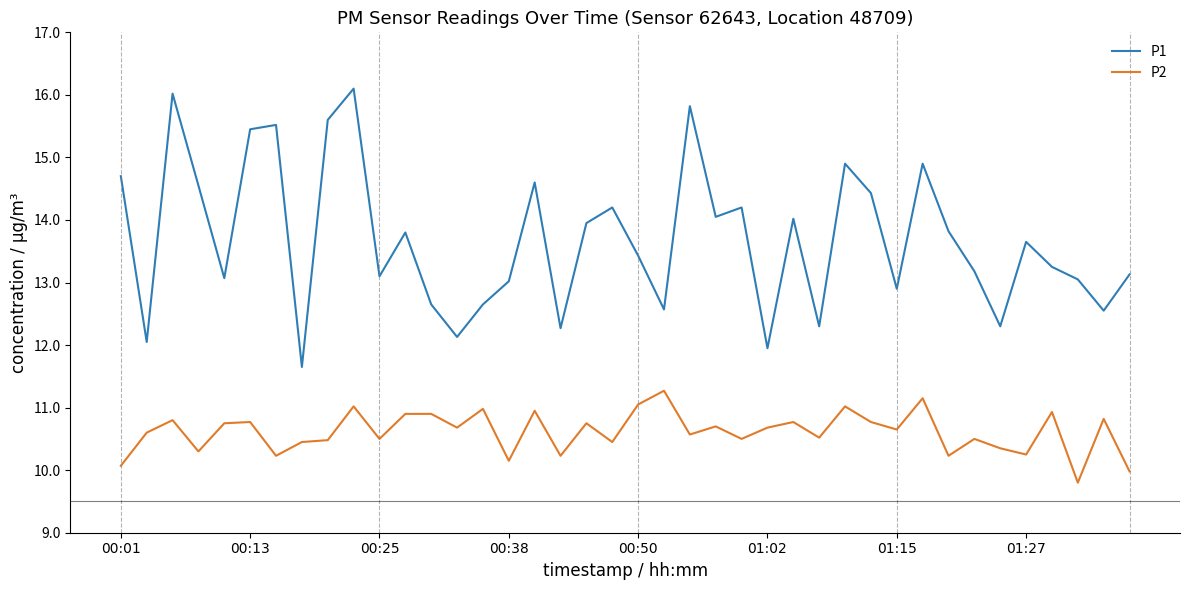

Rank the series by their maximum value, from highest to lowest.

P1, P2